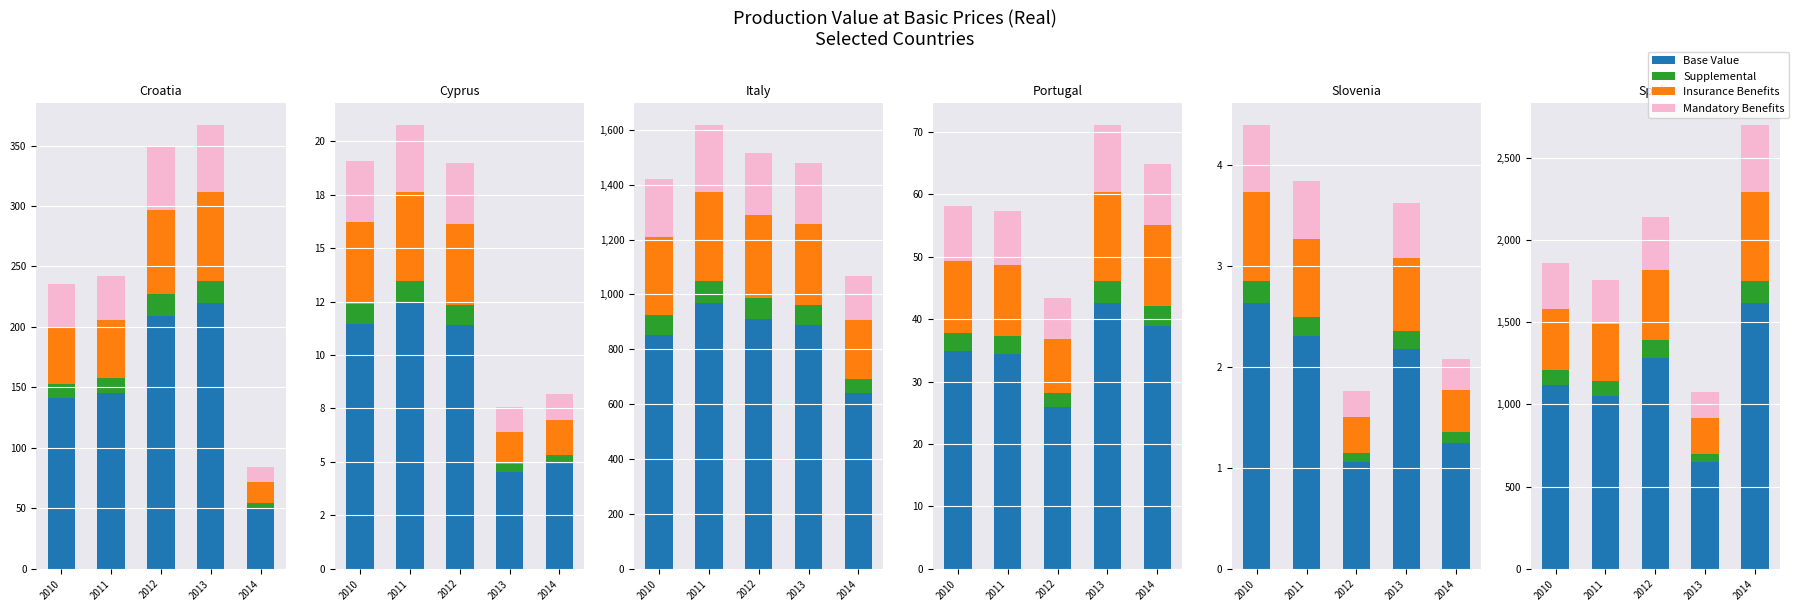

How many values in the Supplemental series exceed 12?

3